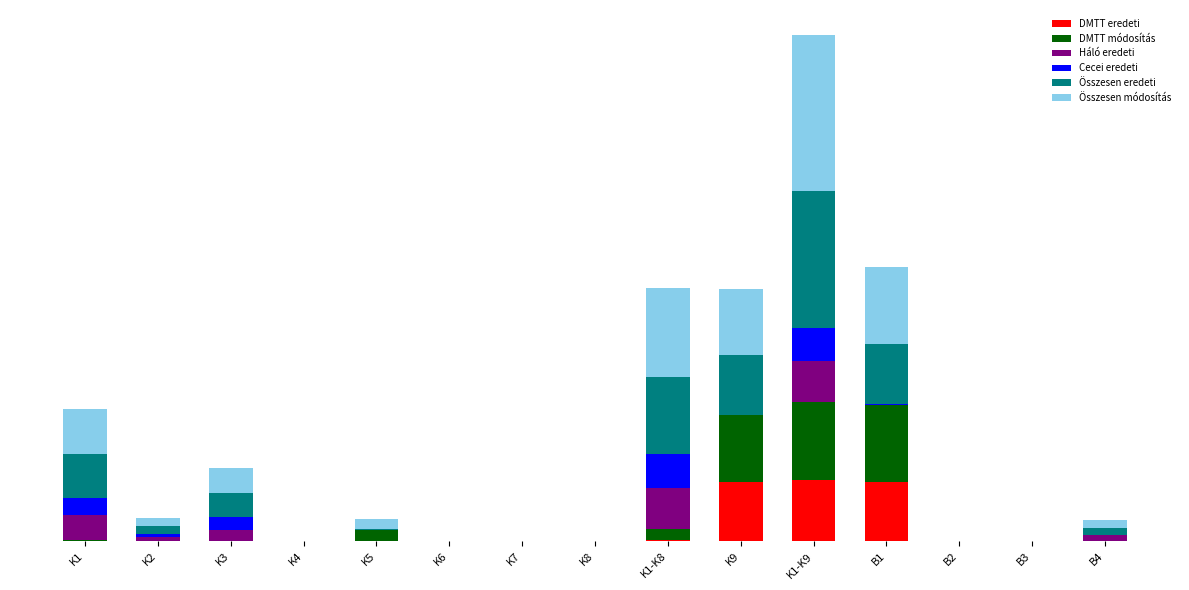

What are all the series names shown in the legend?

DMTT eredeti, DMTT módosítás, Háló eredeti, Cecei eredeti, Összesen eredeti, Összesen módosítás